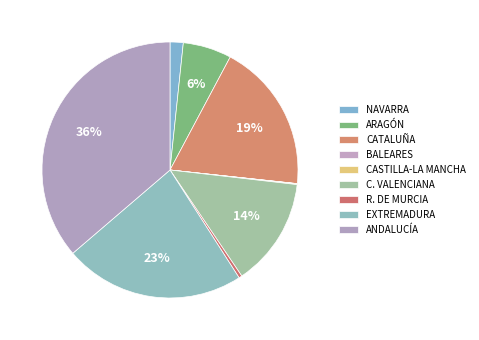

Count the number of slices in the pie.

9